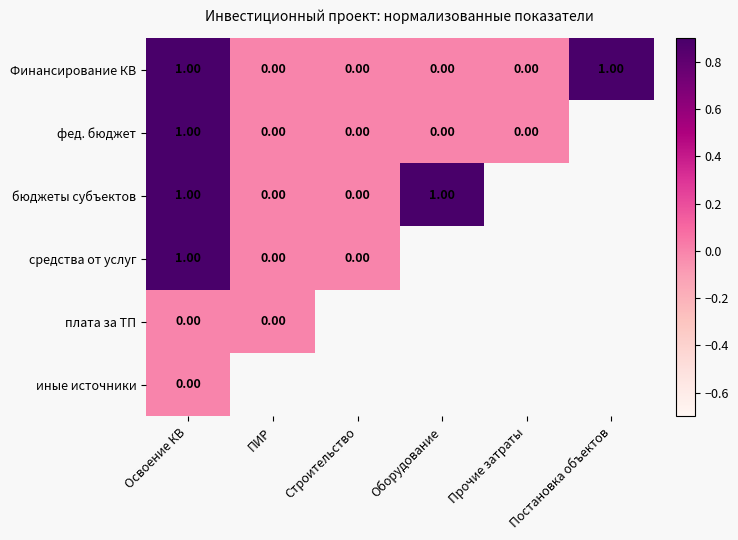

Which series changed the most between Строительство and Оборудование?

бюджеты субъектов